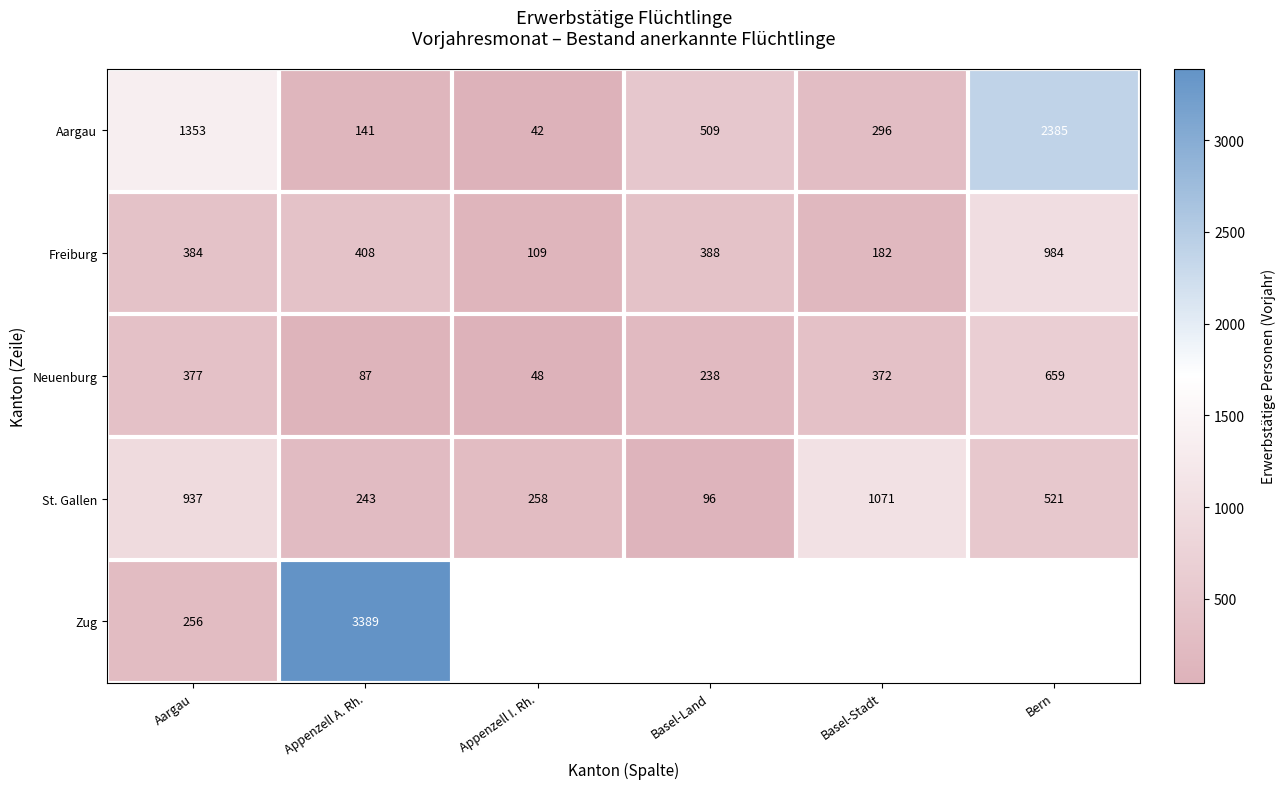

At Aargau, list the series in order from smallest to largest.

Zug, Neuenburg, Freiburg, St. Gallen, Aargau